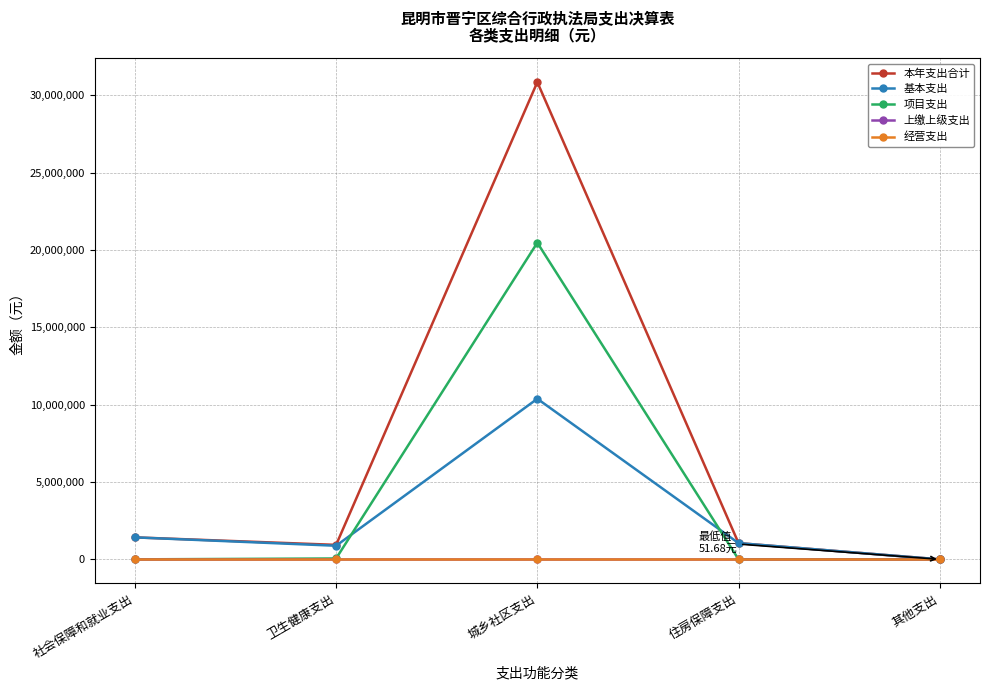

Is the value of 经营支出 at 社会保障和就业支出 greater than the value of 上缴上级支出 at 其他支出?

No